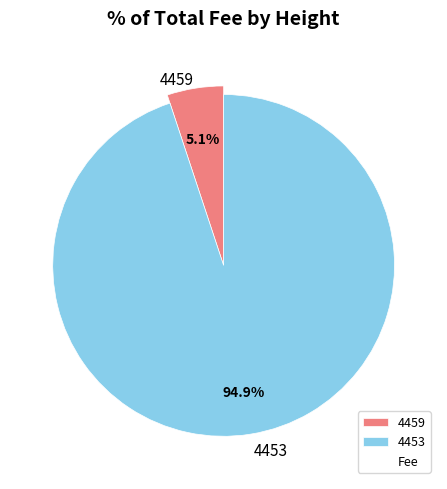

True or false: 4453 accounts for 99% of the total.

False